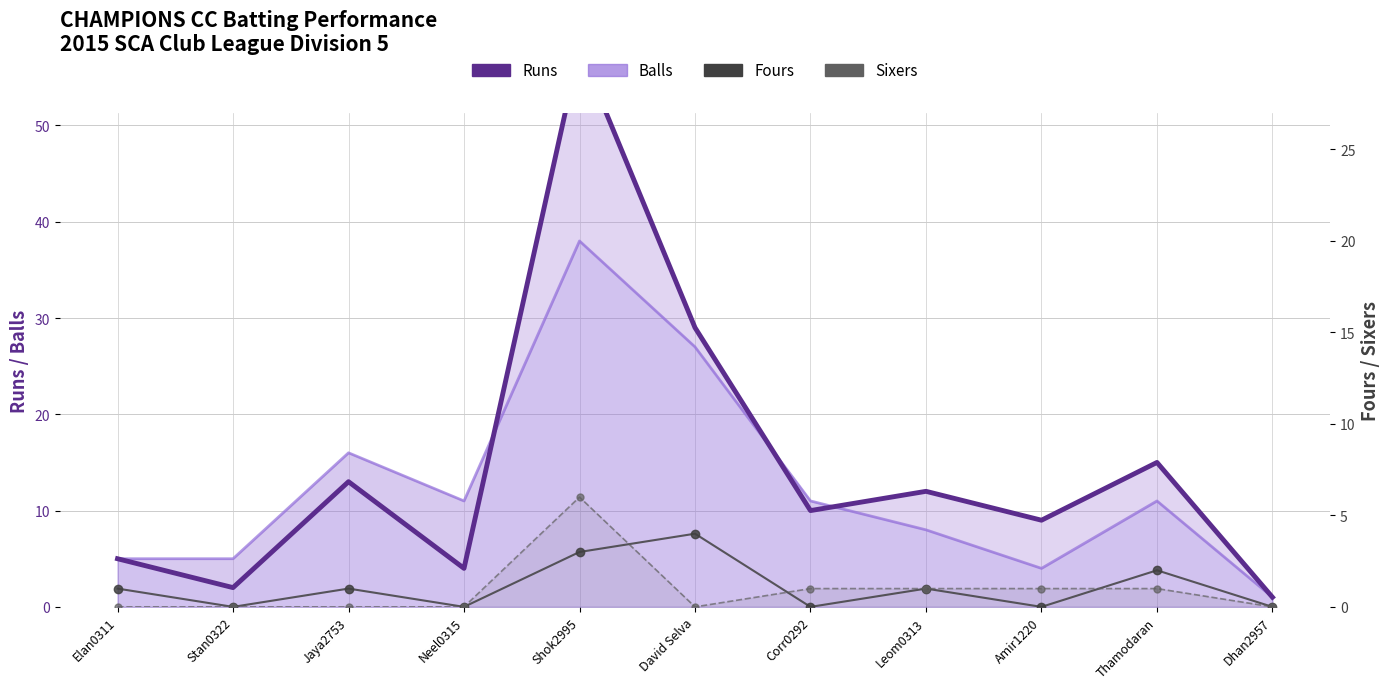

Reading right to left, extract all data points from this chart.

Runs: 1	15	9	12	10	29	58	4	13	2	5
Balls: 1	11	4	8	11	27	38	11	16	5	5
Fours: 0	2	0	1	0	4	3	0	1	0	1
Sixers: 0	1	1	1	1	0	6	0	0	0	0